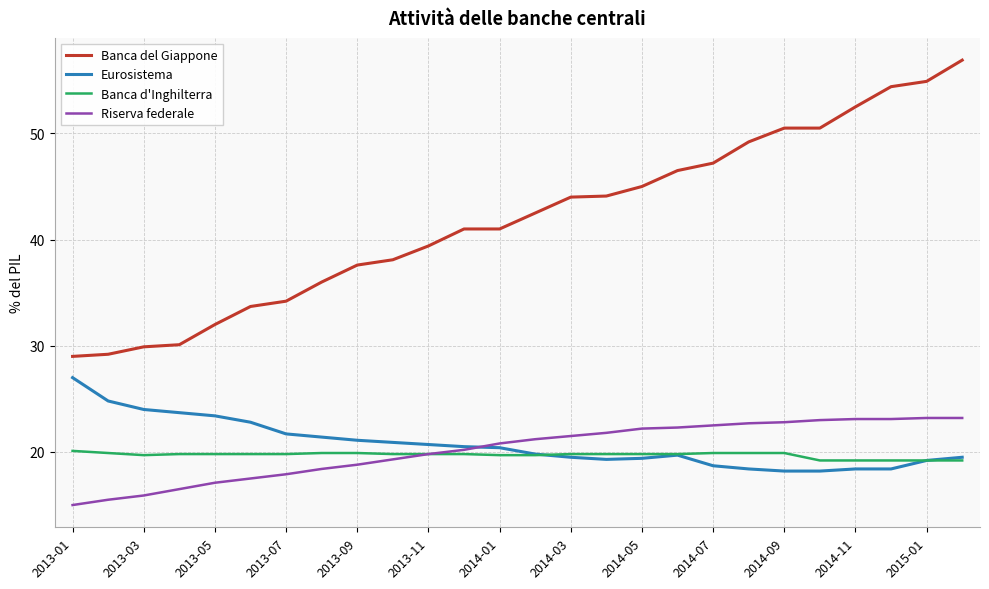

Which series has the widest spread of values?

Banca del Giappone